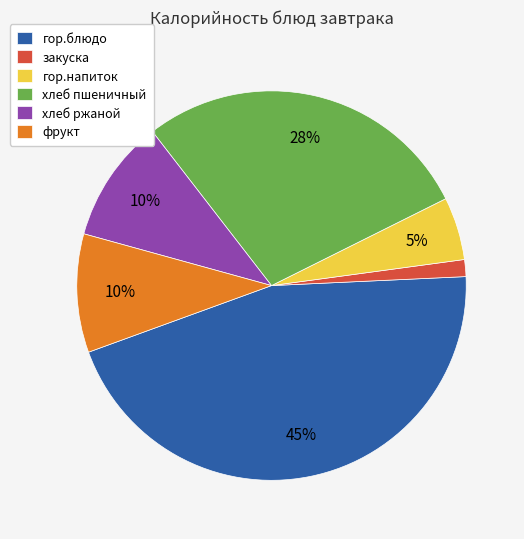

To the nearest percent, what portion does хлеб пшеничный represent?

28%